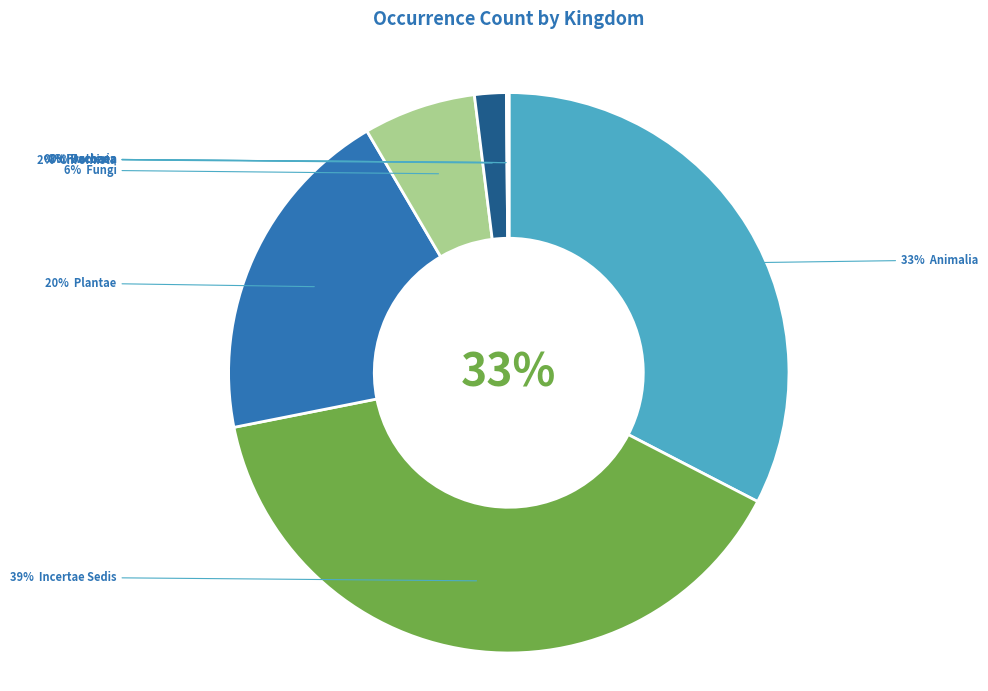

To the nearest percent, what is the difference between the 5 and 1 slice percentages?

31%